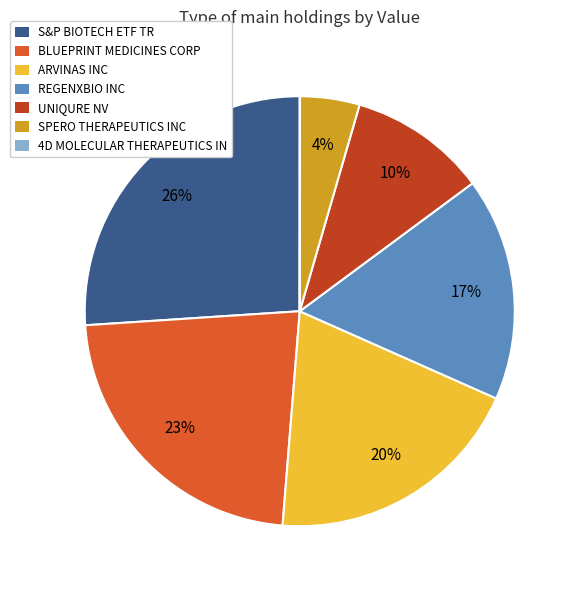

To the nearest percent, what portion does ARVINAS INC represent?

20%